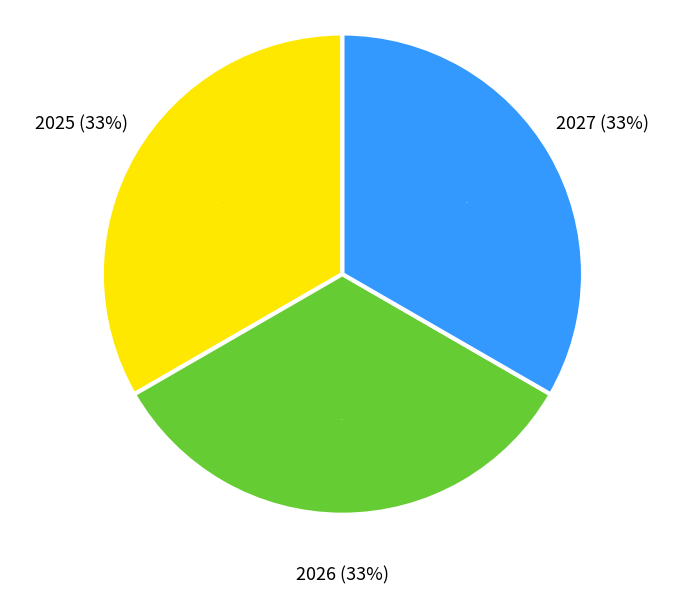

Is 2028 the majority of the pie?

No